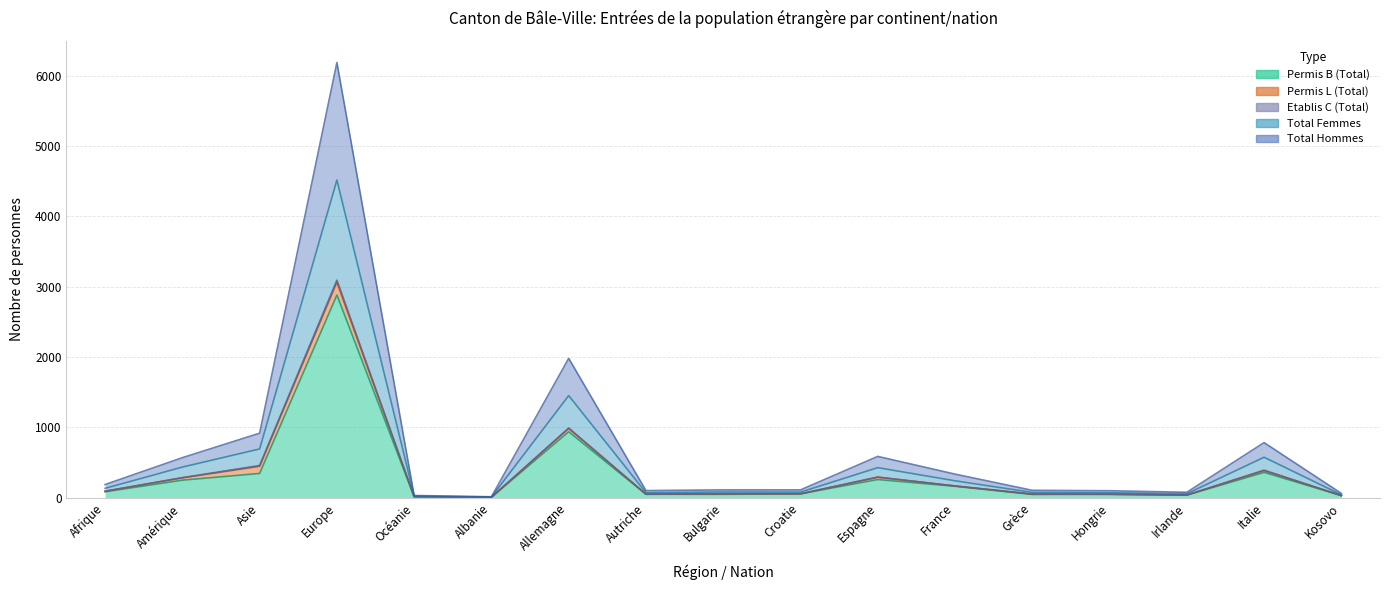

How many categories are shown in the chart?

17